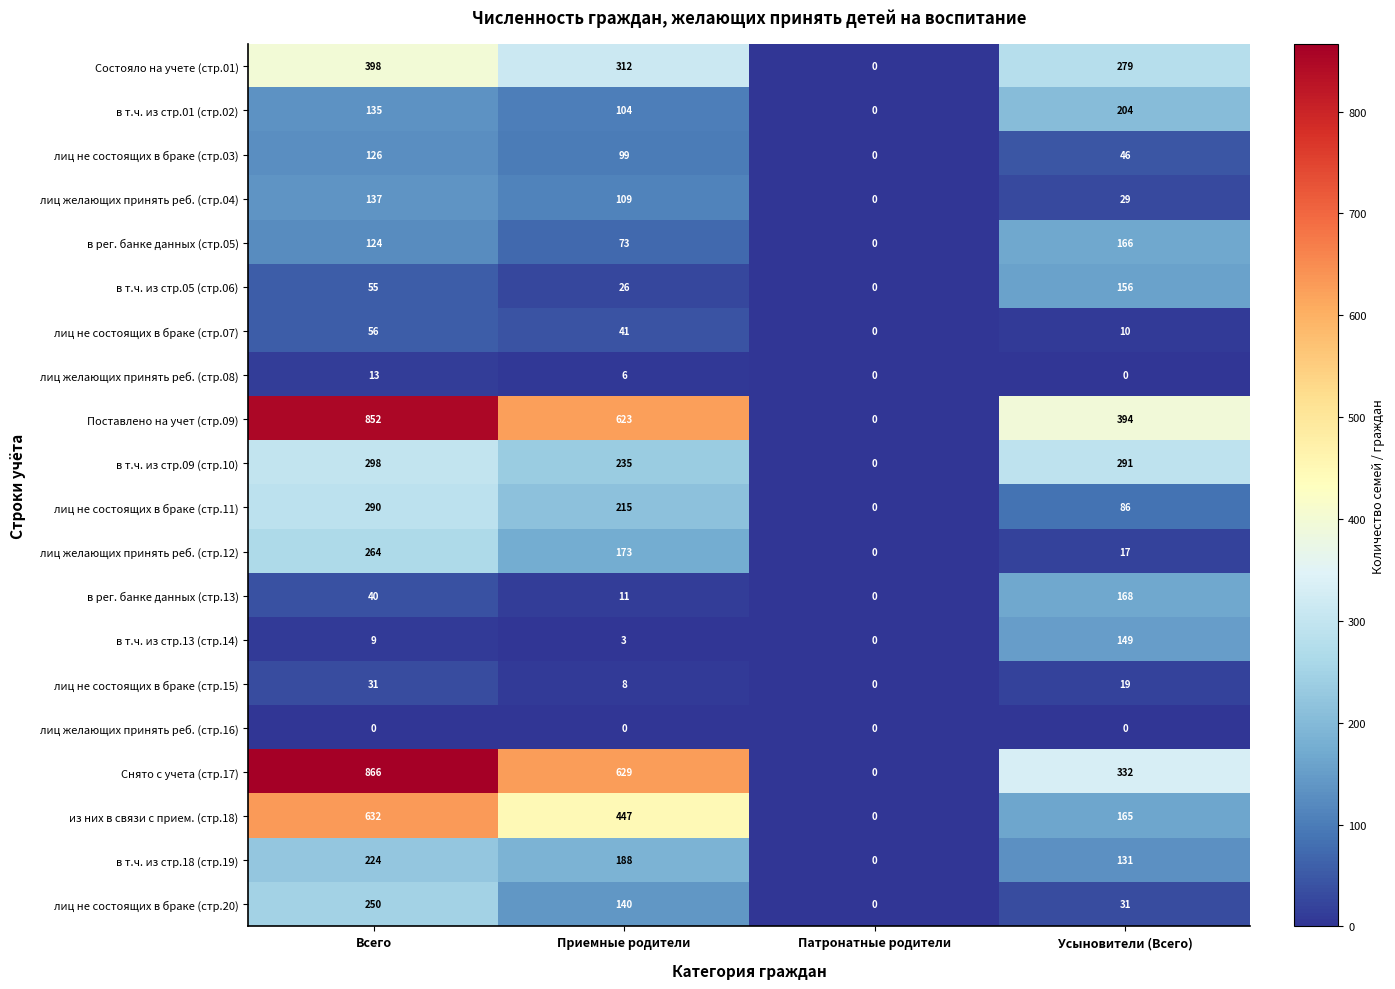

List the series in order of their peak value, highest first.

Снято с учета (стр.17), Поставлено на учет (стр.09), из них в связи с прием. (стр.18), Состояло на учете (стр.01), в т.ч. из стр.09 (стр.10), лиц не состоящих в браке (стр.11), лиц желающих принять реб. (стр.12), лиц не состоящих в браке (стр.20), в т.ч. из стр.18 (стр.19), в т.ч. из стр.01 (стр.02), в рег. банке данных (стр.13), в рег. банке данных (стр.05), в т.ч. из стр.05 (стр.06), в т.ч. из стр.13 (стр.14), лиц желающих принять реб. (стр.04), лиц не состоящих в браке (стр.03), лиц не состоящих в браке (стр.07), лиц не состоящих в браке (стр.15), лиц желающих принять реб. (стр.08), лиц желающих принять реб. (стр.16)